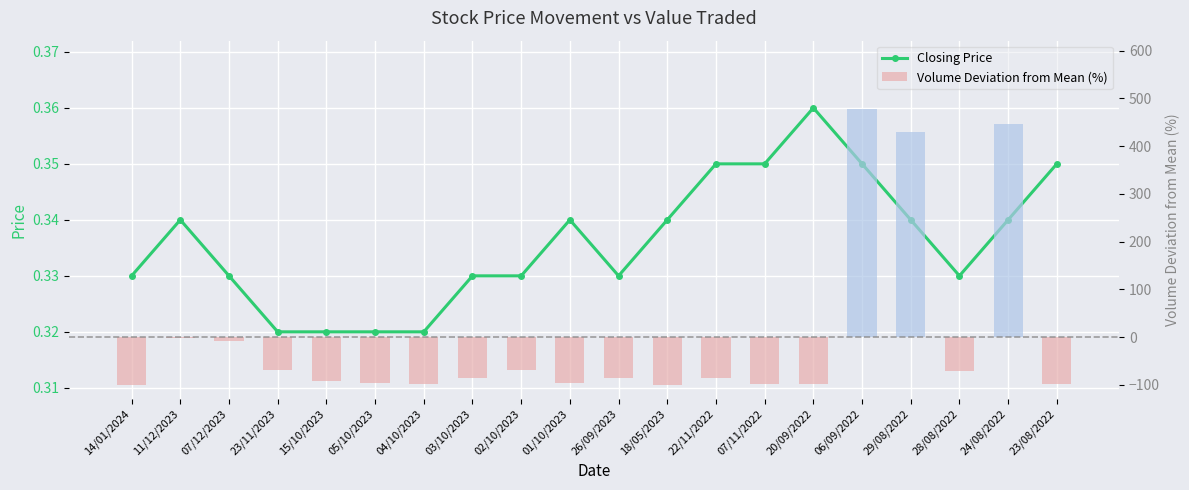

What is the minimum value shown in the chart?

-100.0